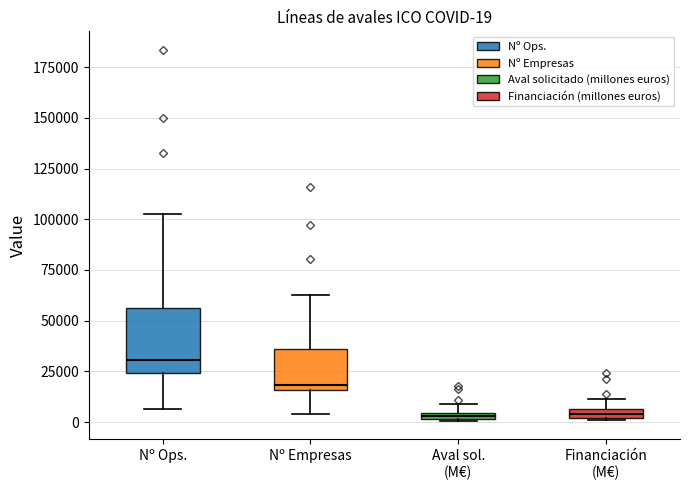

Comparing the boxes themselves (not the whiskers), which one is the tallest?

Nº Ops.